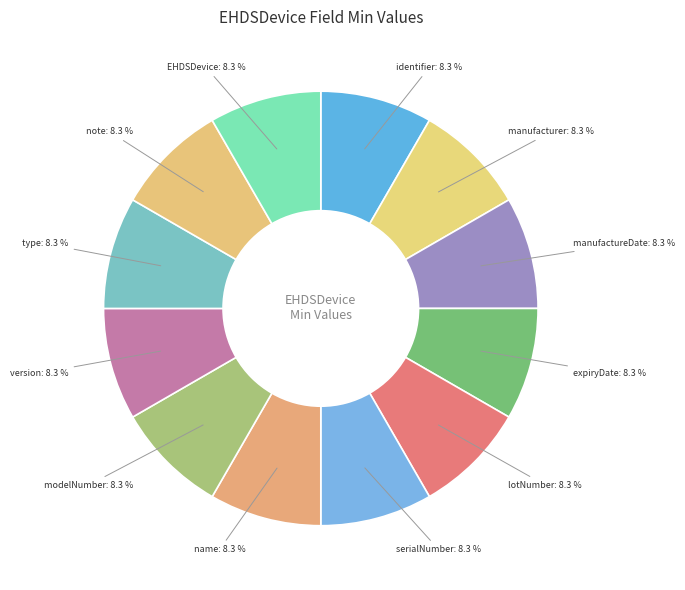

Count the number of slices in the pie.

12